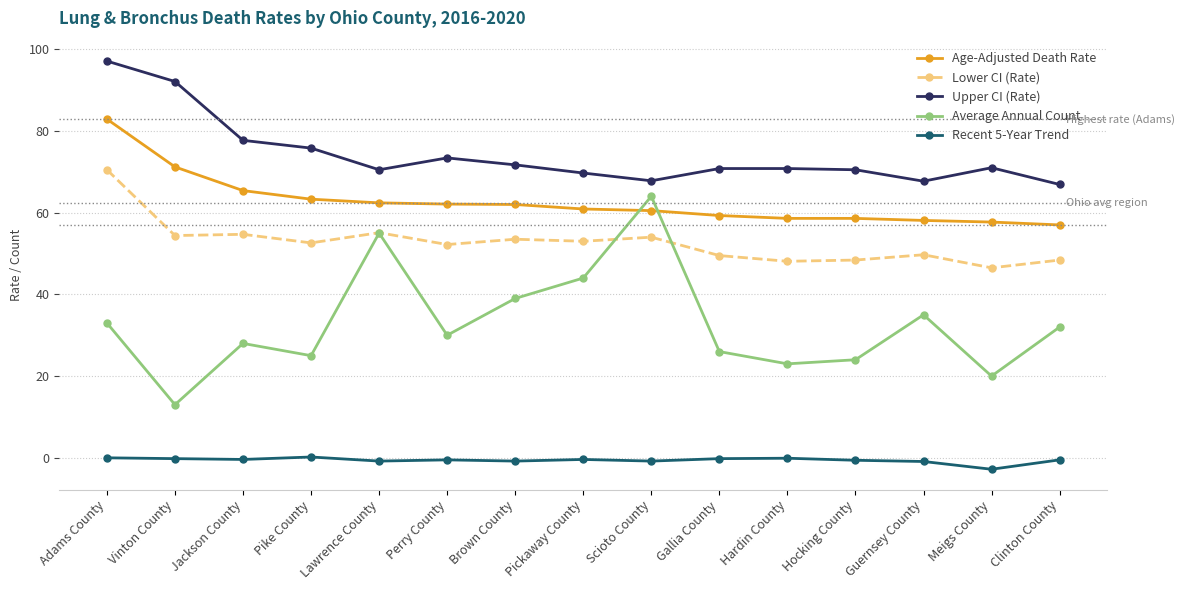

List the labels in order of Average Annual Count value, smallest first.

Vinton County, Meigs County, Hardin County, Hocking County, Pike County, Gallia County, Jackson County, Perry County, Clinton County, Adams County, Guernsey County, Brown County, Pickaway County, Lawrence County, Scioto County